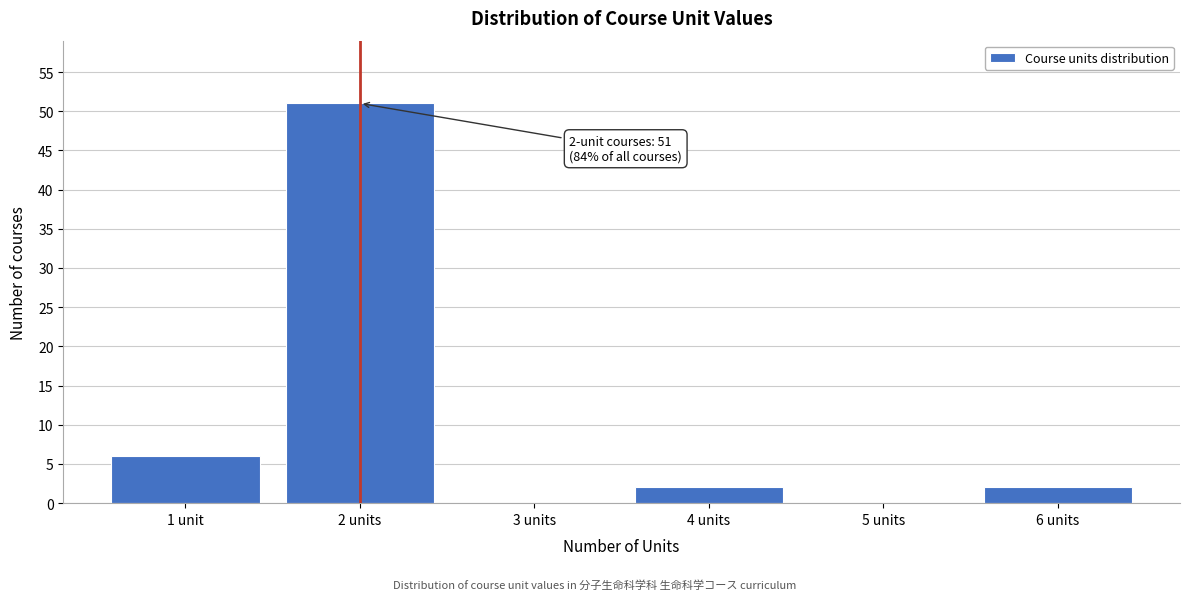

Reading left to right, list all the values displayed in this chart.

1 unit=6	2 units=51	3 units=0	4 units=2	5 units=0	6 units=2